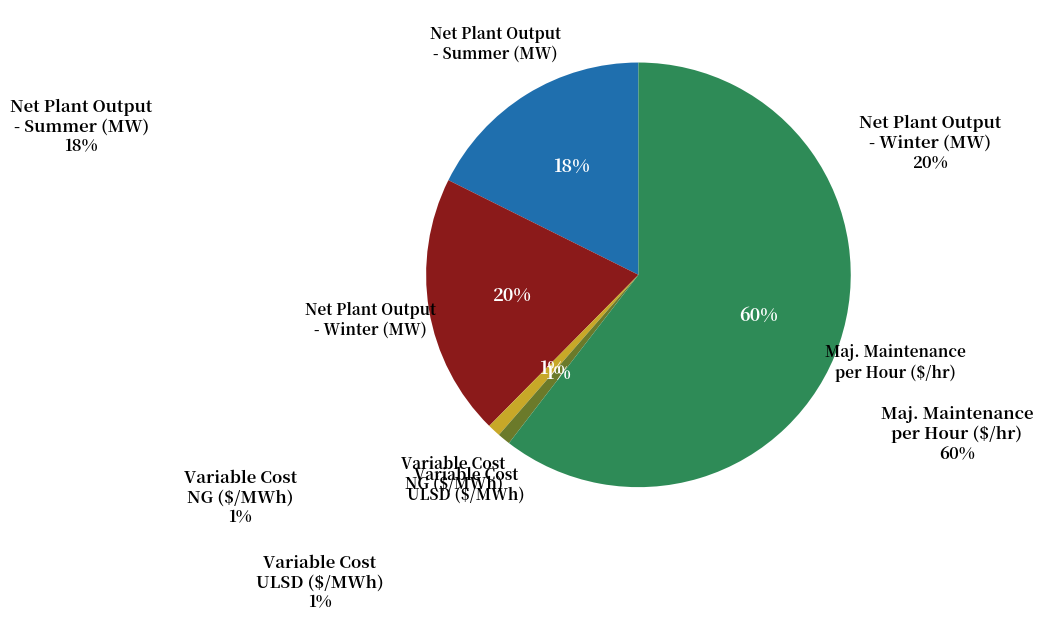

How many slices are in this pie chart?

5